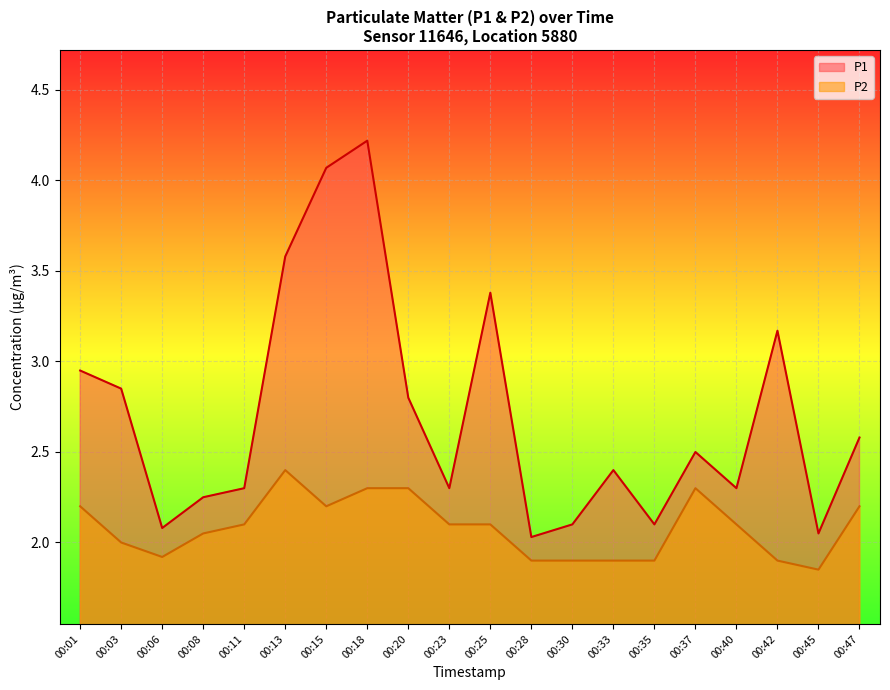

True or false: P2 and P1 intersect in this chart.

False